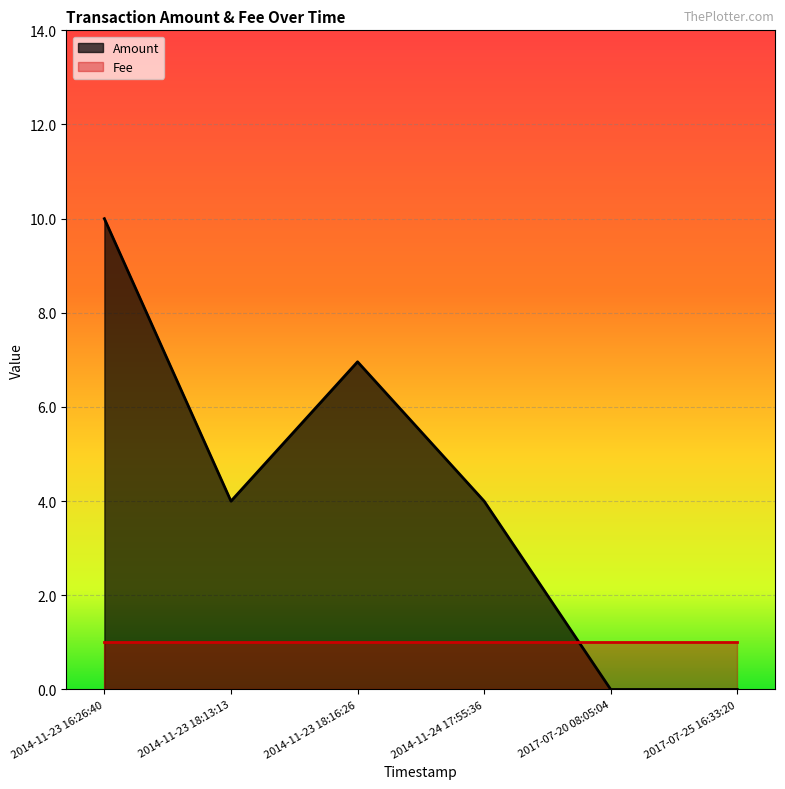

Between 2014-11-23 16:26:40 and 2017-07-25 16:33:20, which is larger?

2014-11-23 16:26:40